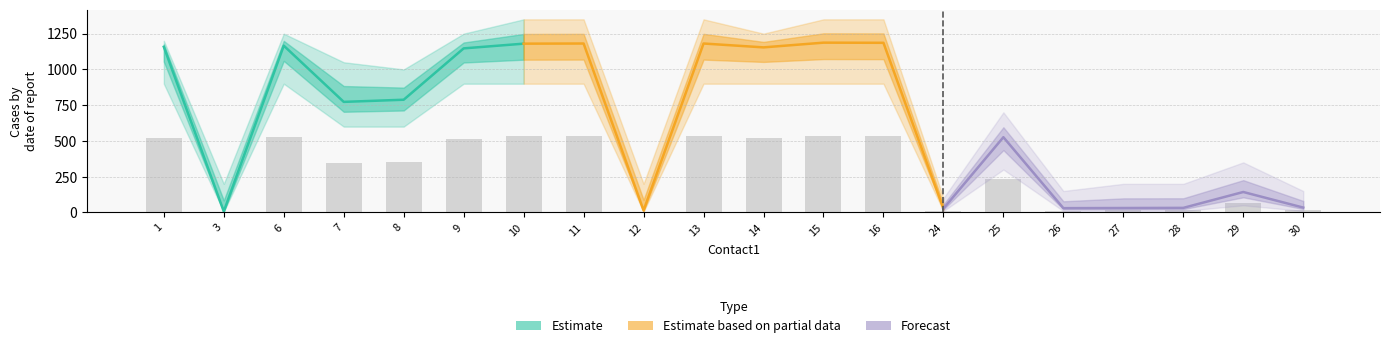

At which label is contact2_lower closest to 452?

7